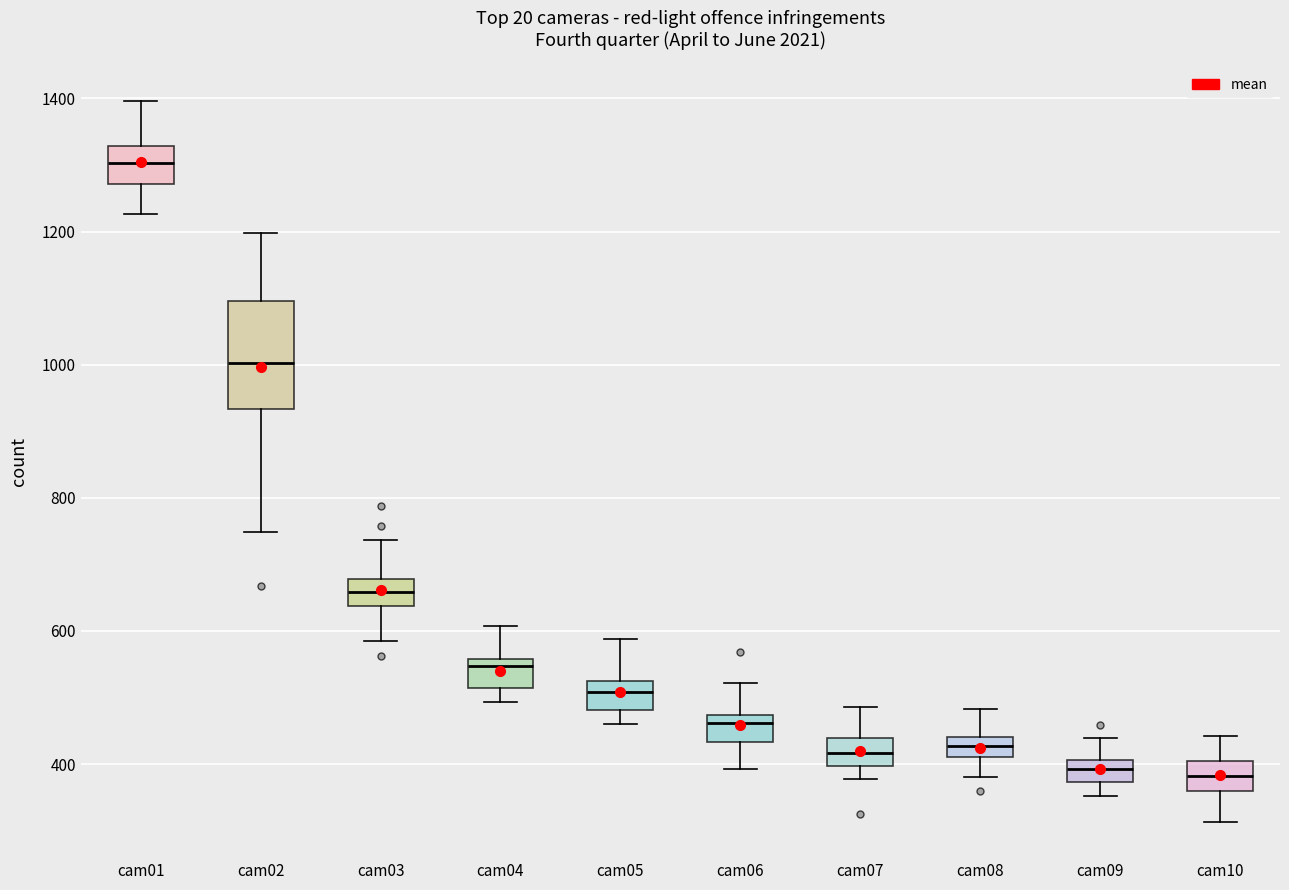

Where is the upper edge of the box for cam01 on the y-axis? The values are not printed on the chart, so give them approximately, as read against the axis.

1320